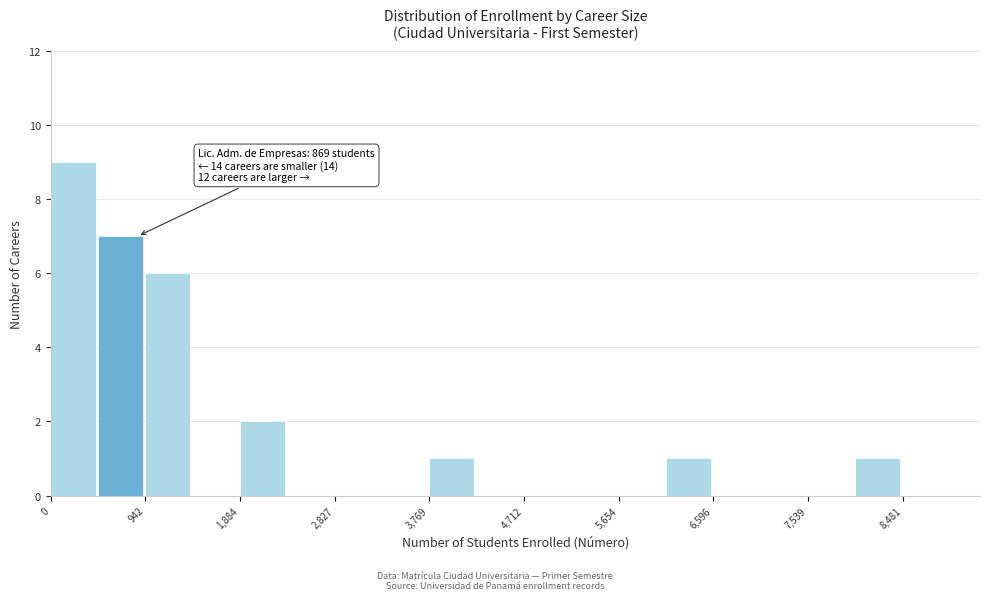

Which range on the x-axis has the tallest bar?

0 to 500